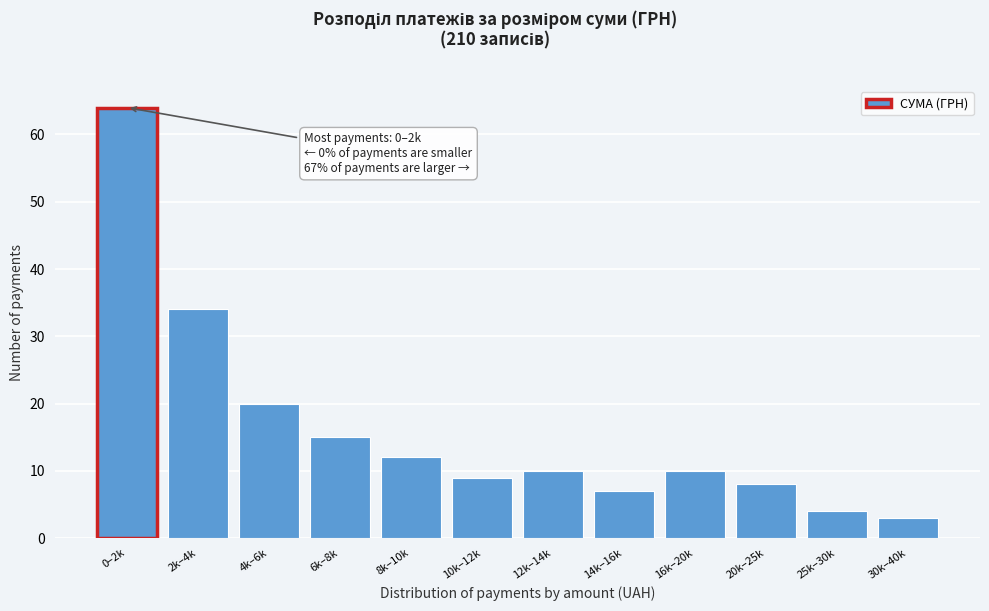

Reading left to right, what are all the values shown in this chart?

0–2k=64	2k–4k=34	4k–6k=20	6k–8k=15	8k–10k=12	10k–12k=9	12k–14k=10	14k–16k=7	16k–20k=10	20k–25k=8	25k–30k=4	30k–40k=3